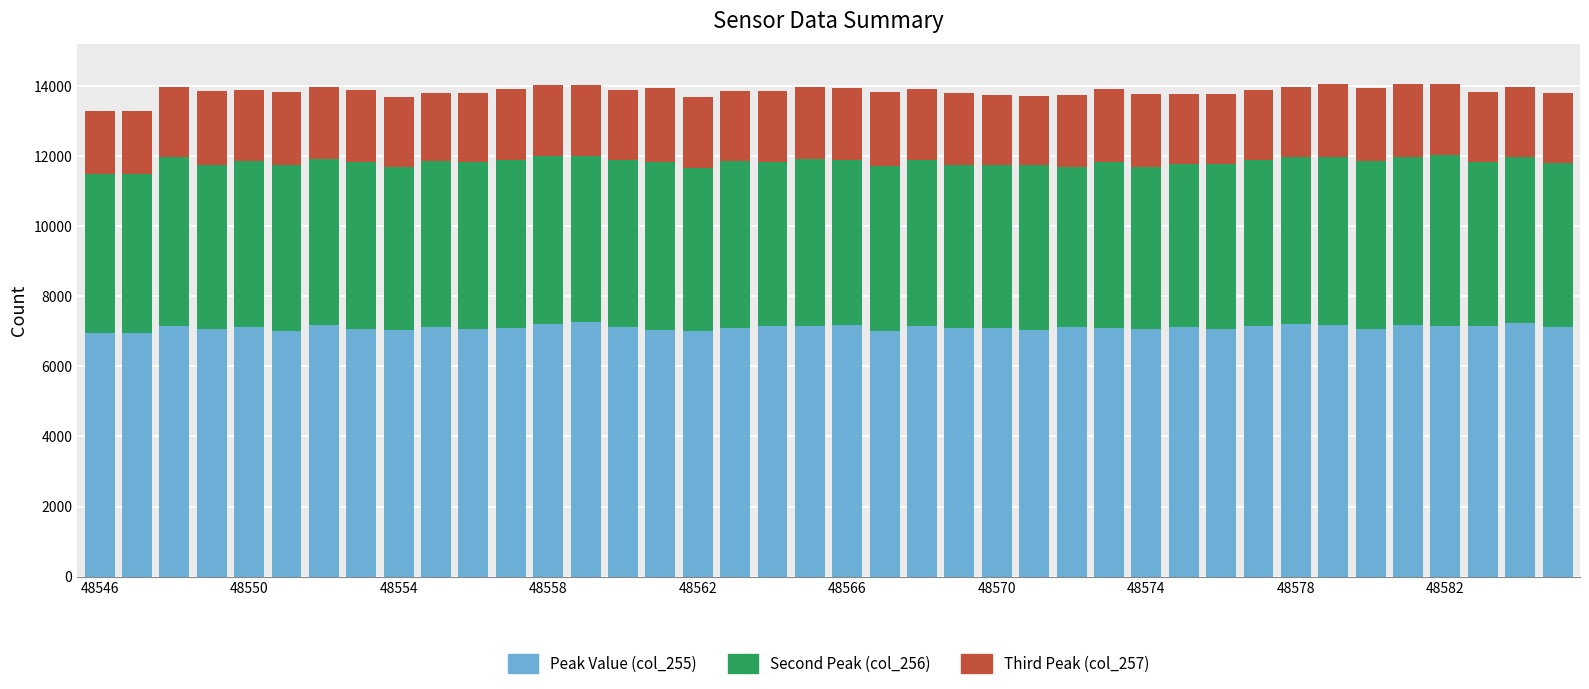

What is the maximum value for Peak Value (col_255)?

7264